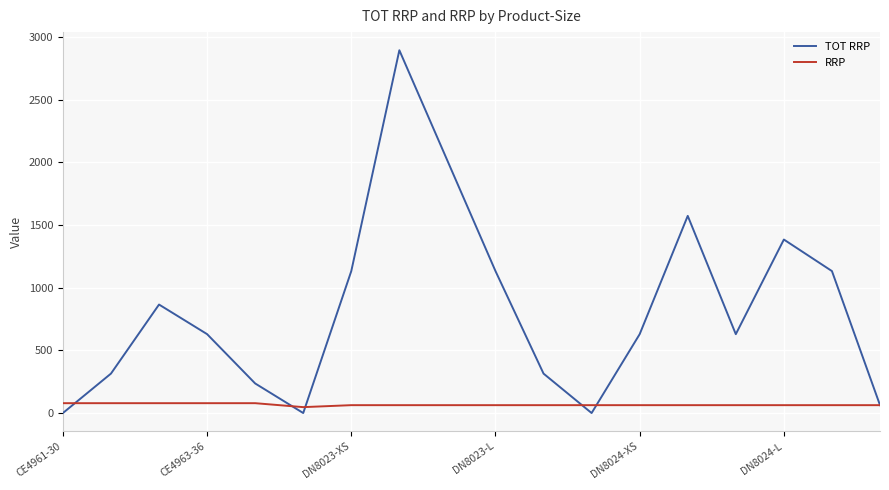

Rank the series by their average value, from highest to lowest.

TOT RRP, RRP